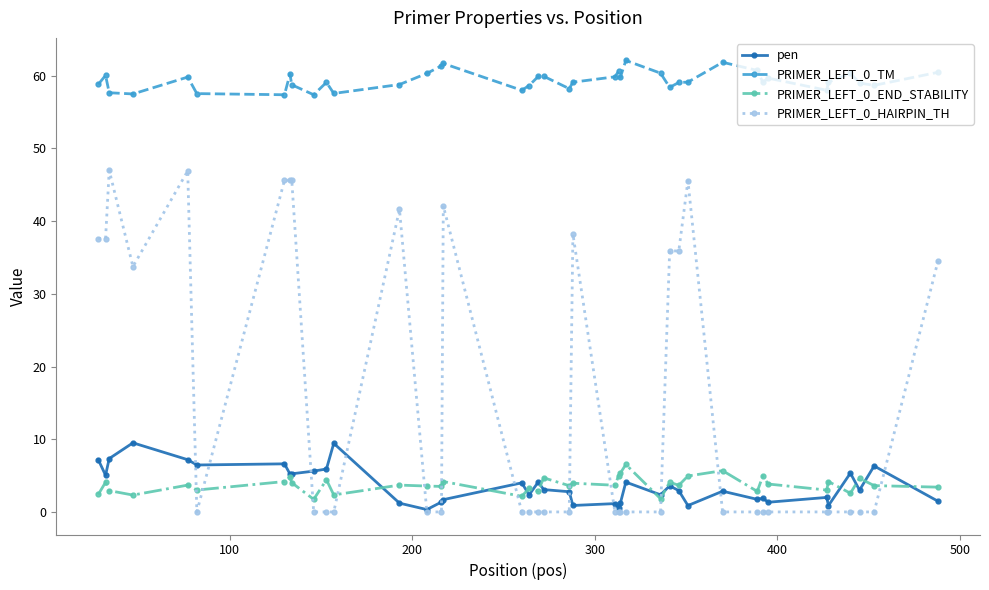

List the series in order of their peak value, lowest first.

PRIMER_LEFT_0_END_STABILITY, pen, PRIMER_LEFT_0_HAIRPIN_TH, PRIMER_LEFT_0_TM